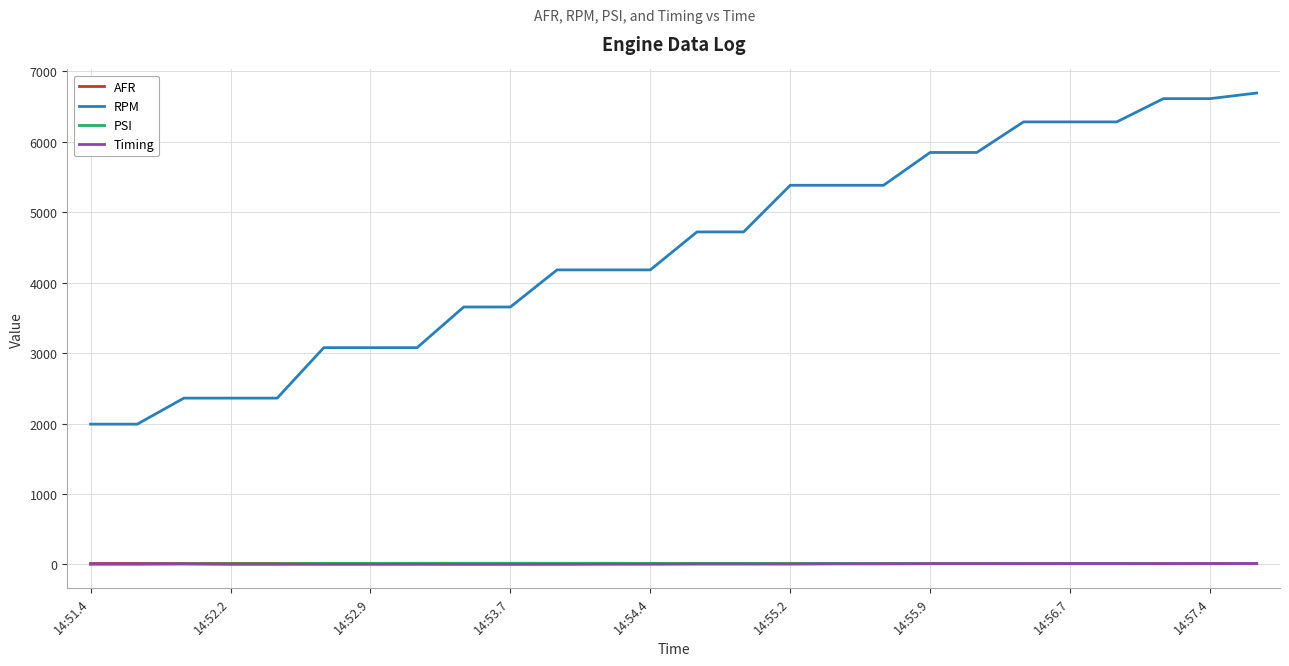

True or false: RPM and Timing cross at least once.

False